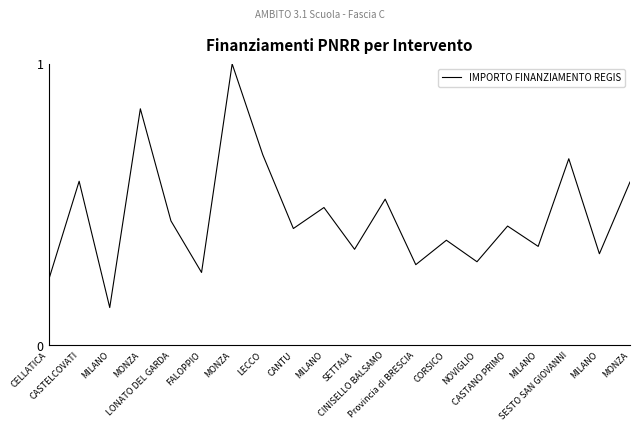

Rank the categories by value from highest to lowest.

MONZA, MONZA, LECCO, SESTO SAN GIOVANNI, CASTELCOVATI, MONZA, CINISELLO BALSAMO, MILANO, LONATO DEL GARDA, CASTANO PRIMO, CANTU, CORSICO, MILANO, SETTALA, MILANO, NOVIGLIO, Provincia di BRESCIA, FALOPPIO, CELLATICA, MILANO